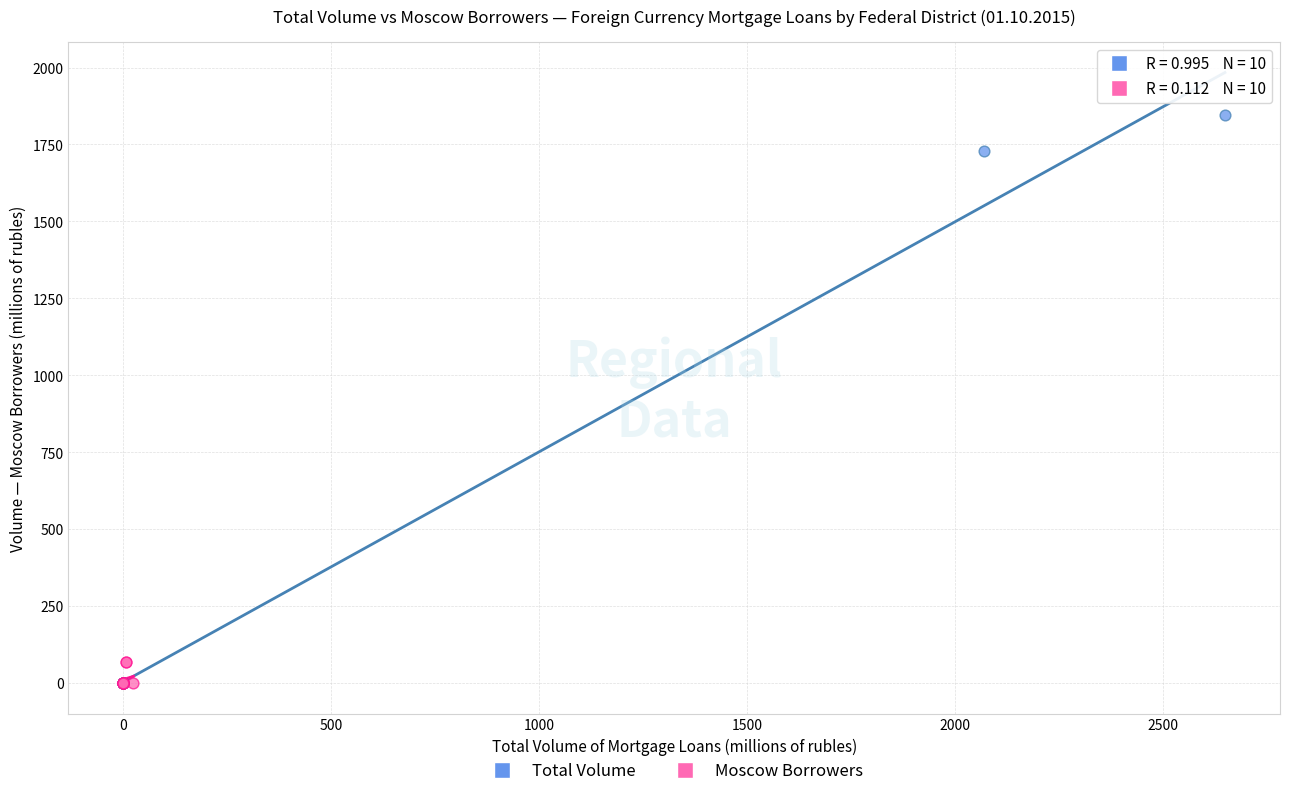

What are all the series names shown in the legend?

Total Volume, Moscow Borrowers